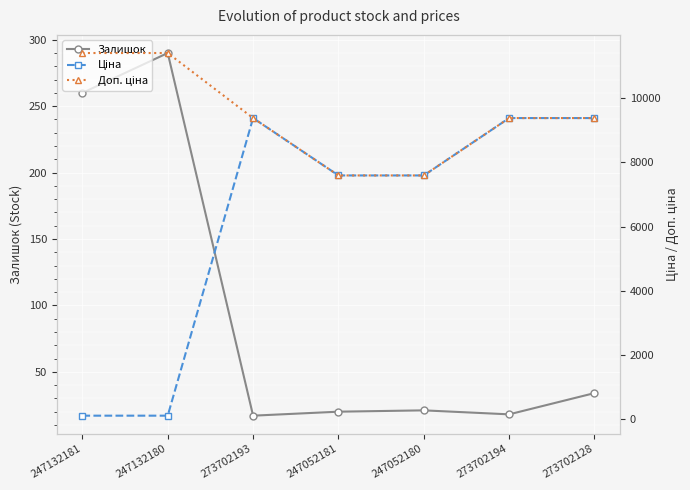

In Ціна, how many points are higher than both neighbors (excluding endpoints)?

1